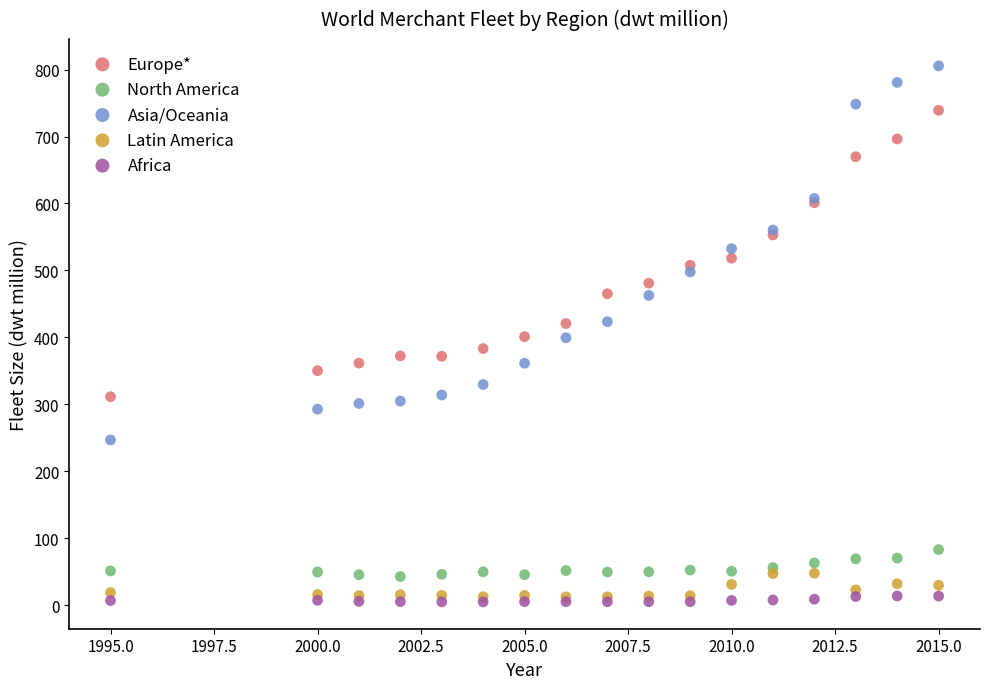

Which series contains the lowest Y value?

Africa